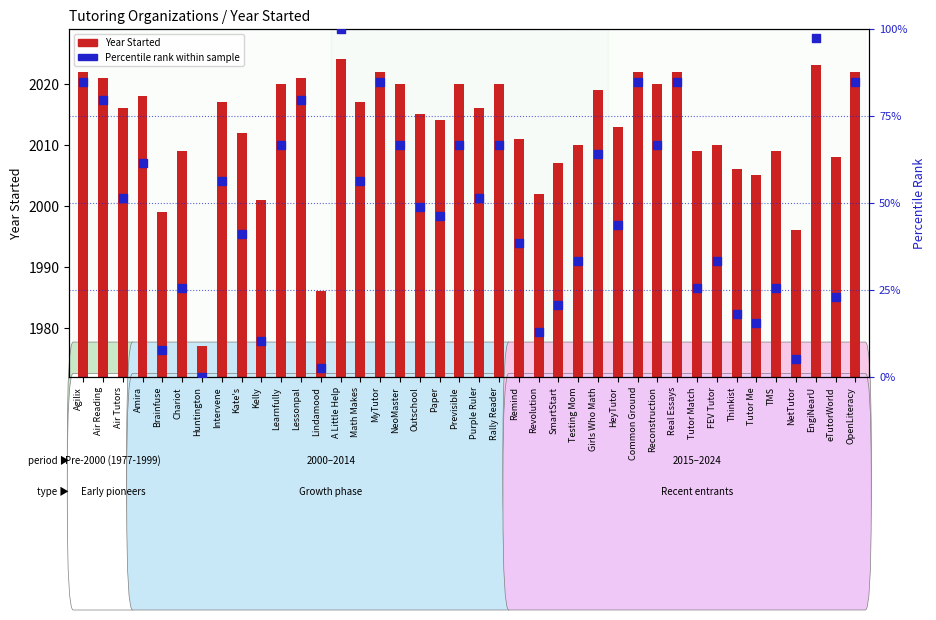

At how many categories does at least one series exceed 951?

40